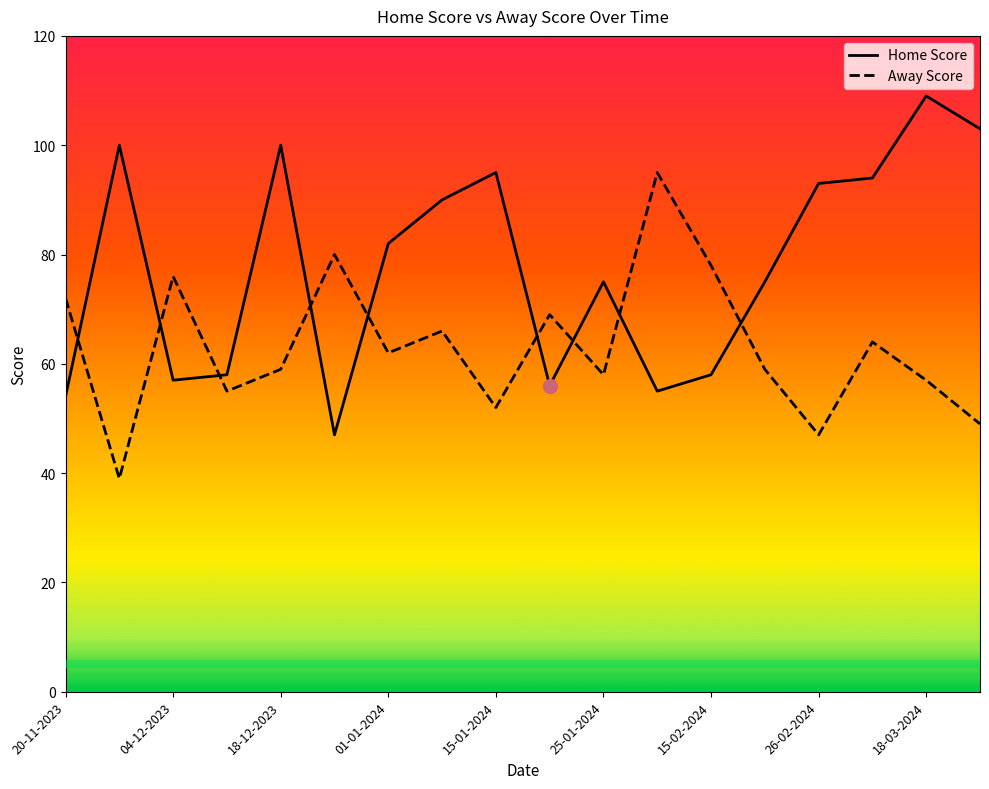

What is the lowest value of the Home Score series?

47